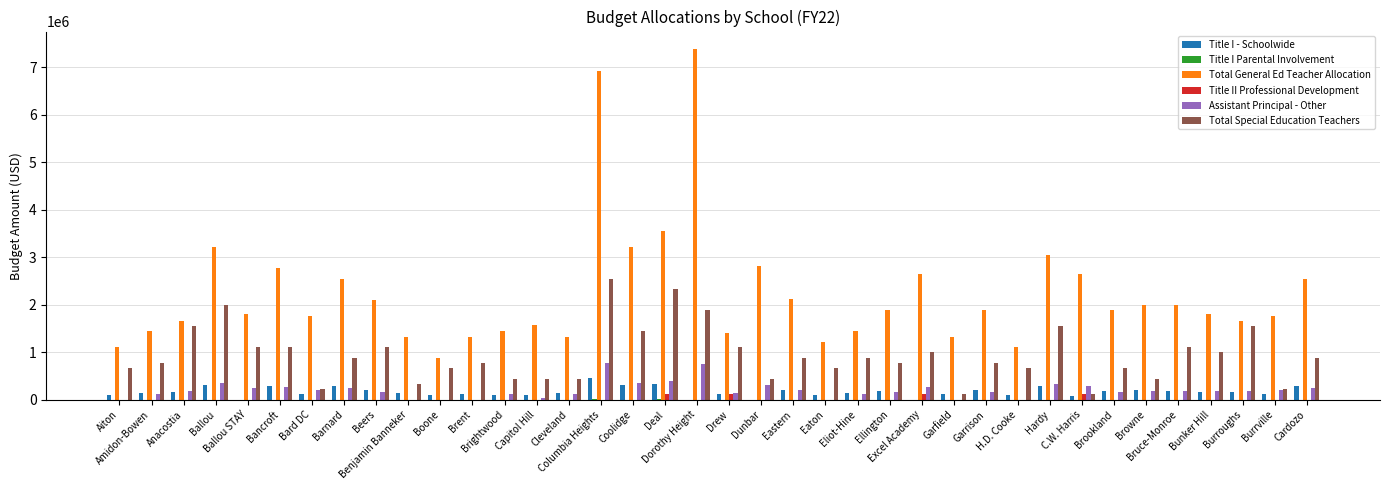

Which series has the largest total across all categories?

Total General Ed Teacher Allocation